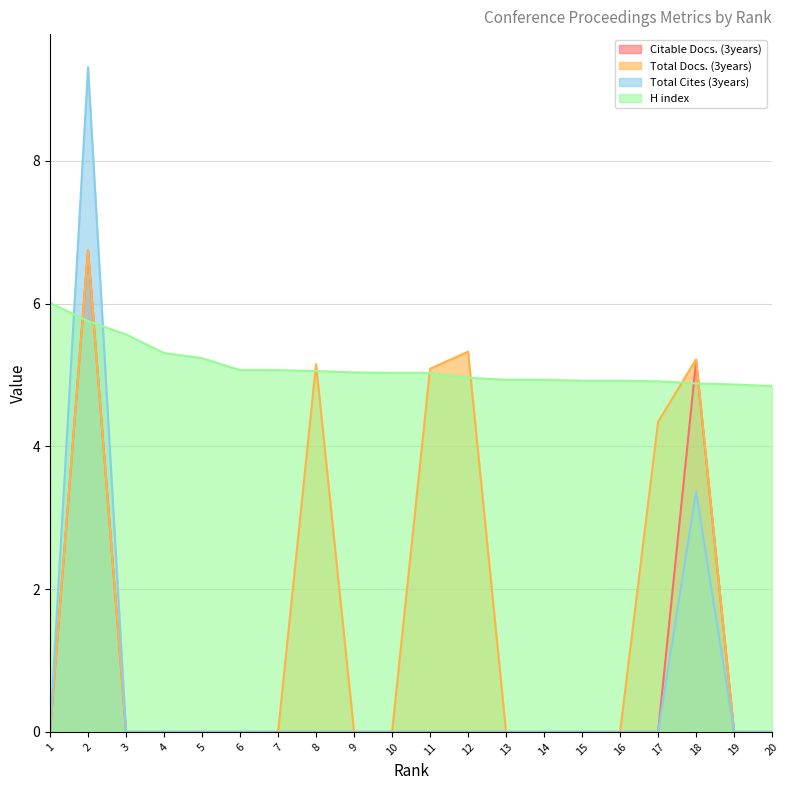

What is the difference between the Citable Docs. (3years) values at 3 and 18?

5.2